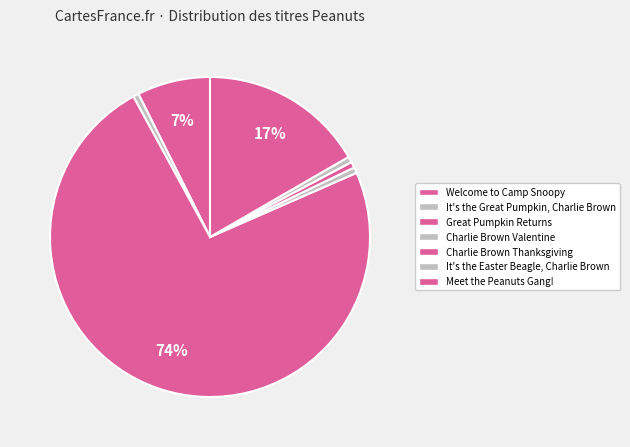

How many segments does this pie chart have?

7